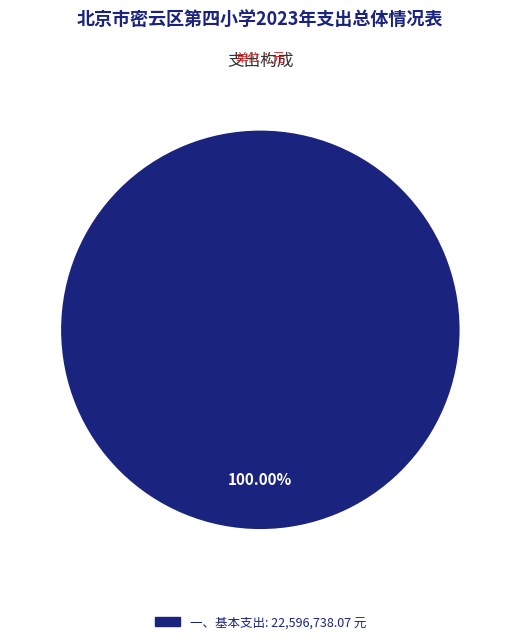

Is there a majority slice in this chart?

Yes